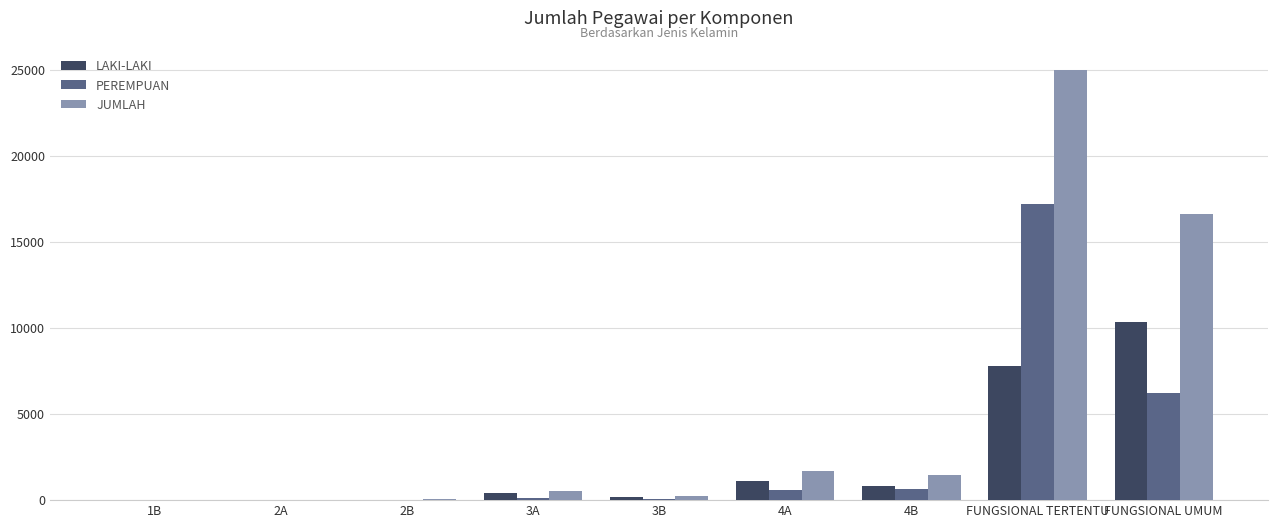

Between 2B and 4A, which series saw the biggest shift?

JUMLAH